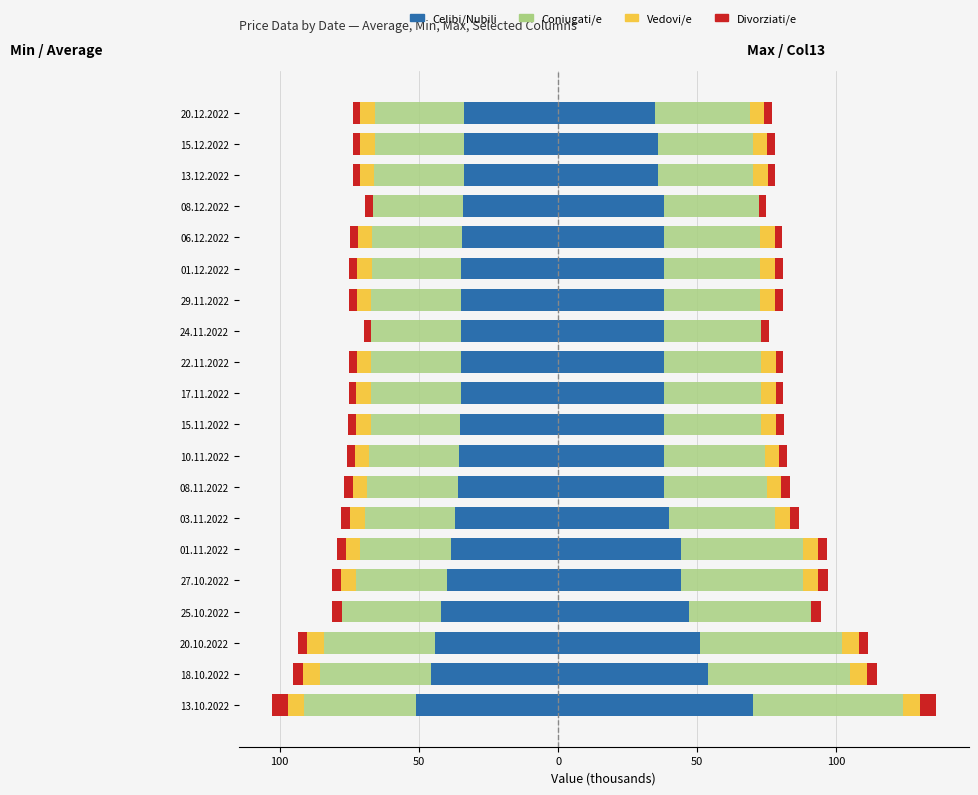

What are all the series names shown in the legend?

Celibi/Nubili, Coniugati/e, Vedovi/e, Divorziati/e